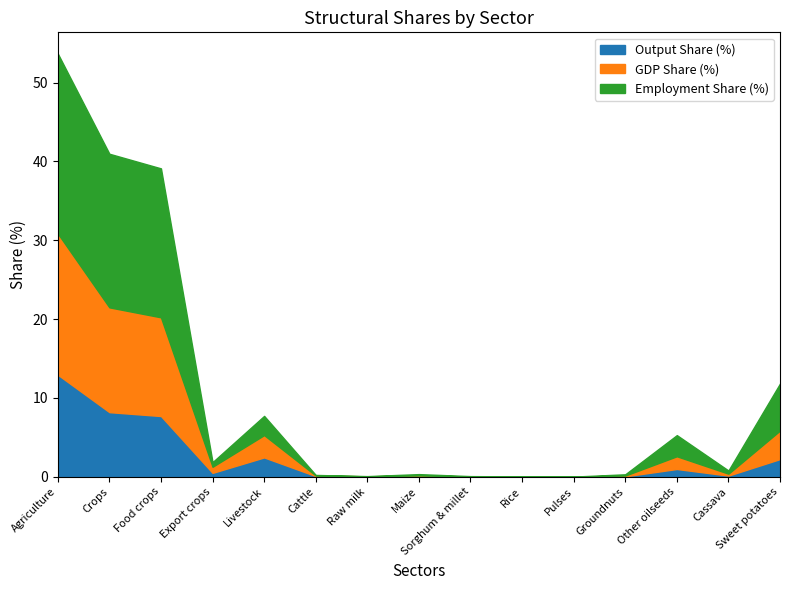

Reading right to left, list all the values displayed in this chart.

Output Share (%): Sweet potatoes=2.2	Cassava=0.1	Other oilseeds=1.0	Groundnuts=0.1	Pulses=0.0	Rice=0.0	Sorghum & millet=0.0	Maize=0.1	Raw milk=0.0	Cattle=0.1	Livestock=2.5	Export crops=0.5	Food crops=7.7	Crops=8.2	Agriculture=12.9
GDP Share (%): Sweet potatoes=3.6	Cassava=0.2	Other oilseeds=1.6	Groundnuts=0.1	Pulses=0.0	Rice=0.0	Sorghum & millet=0.0	Maize=0.1	Raw milk=0.0	Cattle=0.1	Livestock=2.8	Export crops=0.8	Food crops=12.5	Crops=13.3	Agriculture=17.9
Employment Share (%): Sweet potatoes=6.0	Cassava=0.4	Other oilseeds=2.7	Groundnuts=0.2	Pulses=0.0	Rice=0.0	Sorghum & millet=0.0	Maize=0.2	Raw milk=0.0	Cattle=0.1	Livestock=2.4	Export crops=0.6	Food crops=18.9	Crops=19.5	Agriculture=22.8